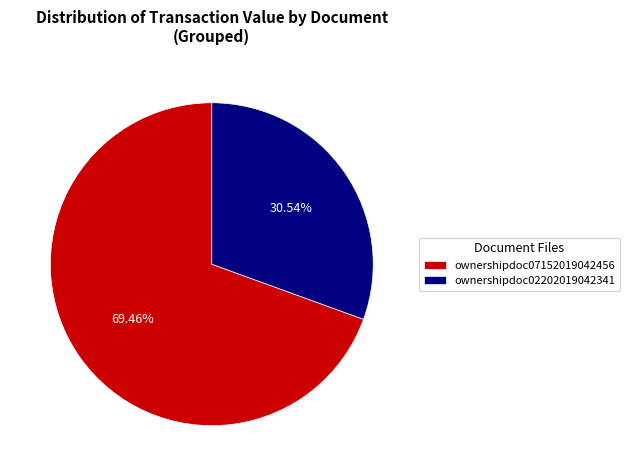

Which has a higher value, ownershipdoc07152019042456 or ownershipdoc02202019042341?

ownershipdoc07152019042456